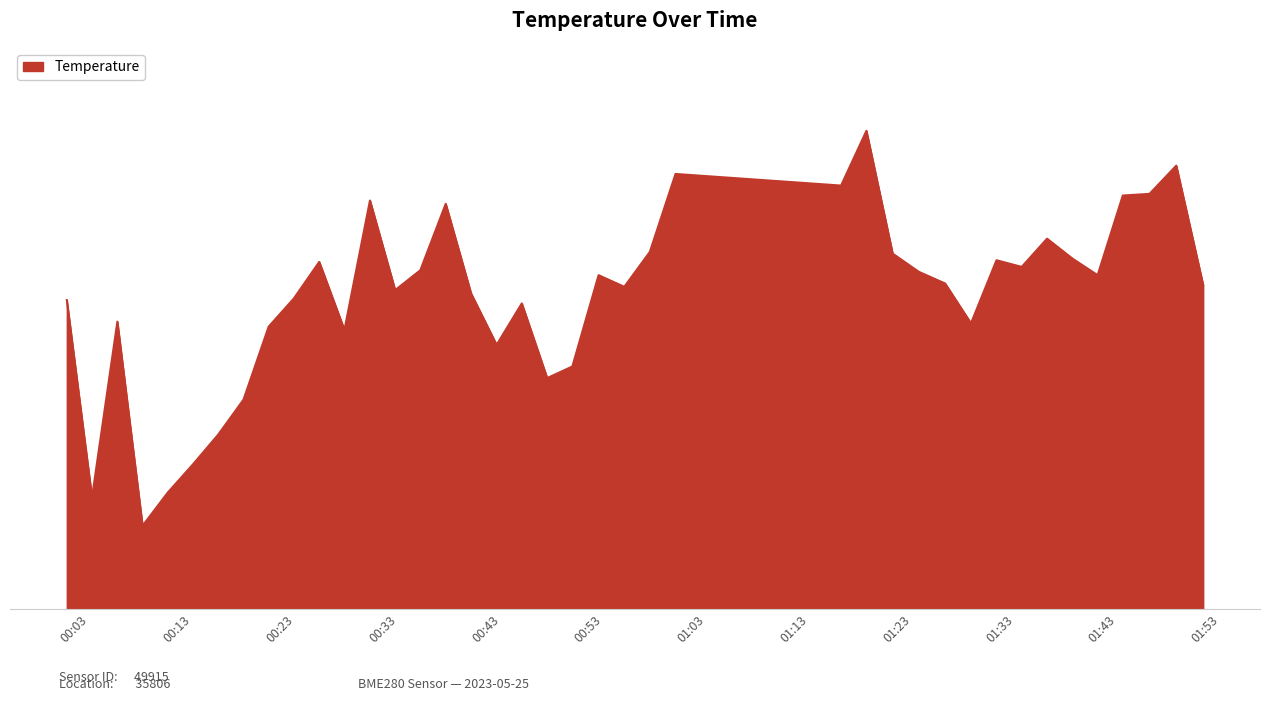

Does the chart have visible grid lines?

No